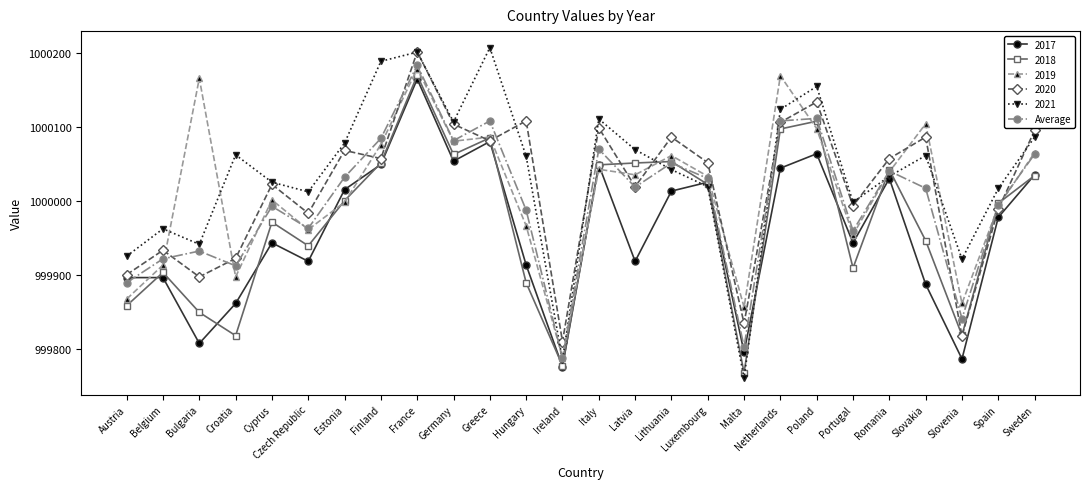

What position from the left is Czech Republic?

6